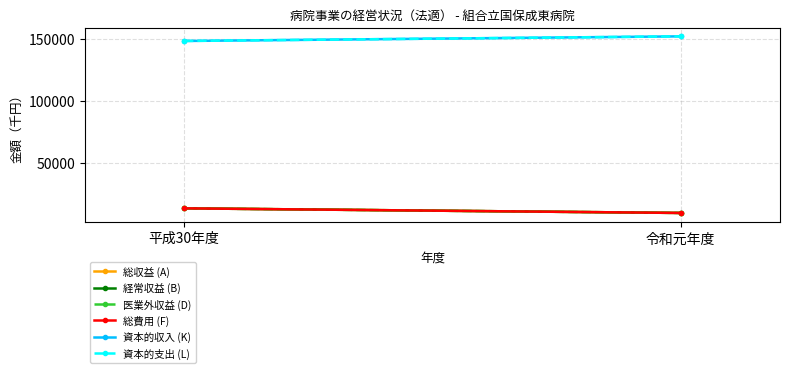

Reading left to right, transcribe all the data shown in this chart.

総収益 (A): 13508	9794
経常収益 (B): 13508	9794
医業外収益 (D): 13508	9794
総費用 (F): 13508	9794
資本的収入 (K): 148177	151891
資本的支出 (L): 148177	151891